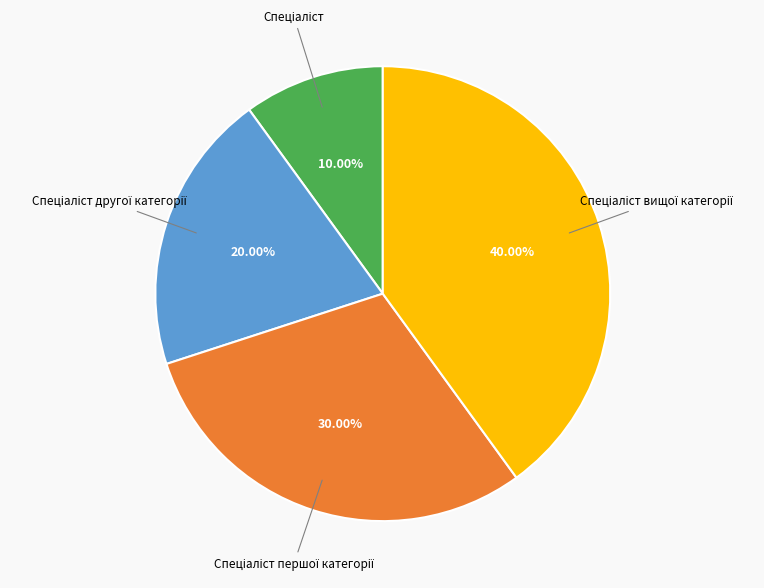

Is there any slice that represents more than half of the pie?

No